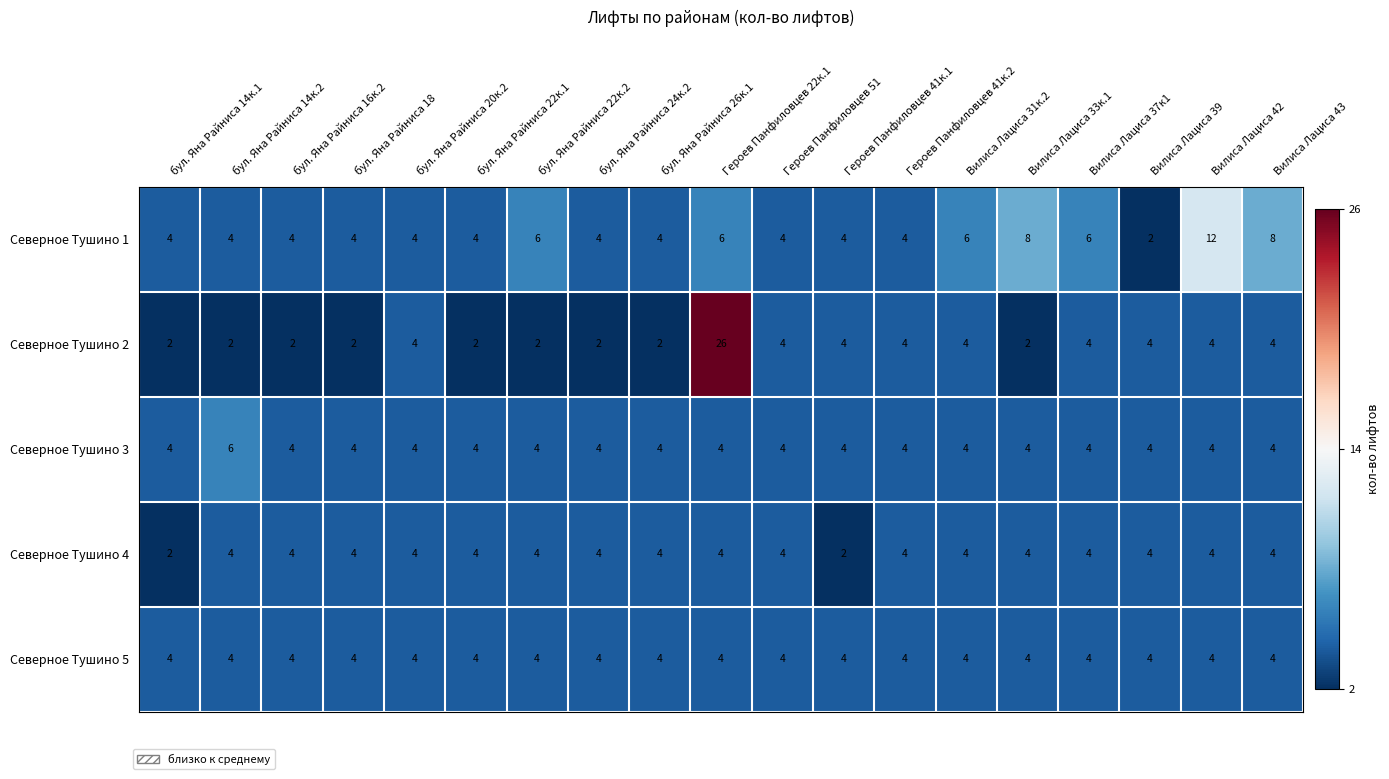

What is the maximum value shown in the chart?

26